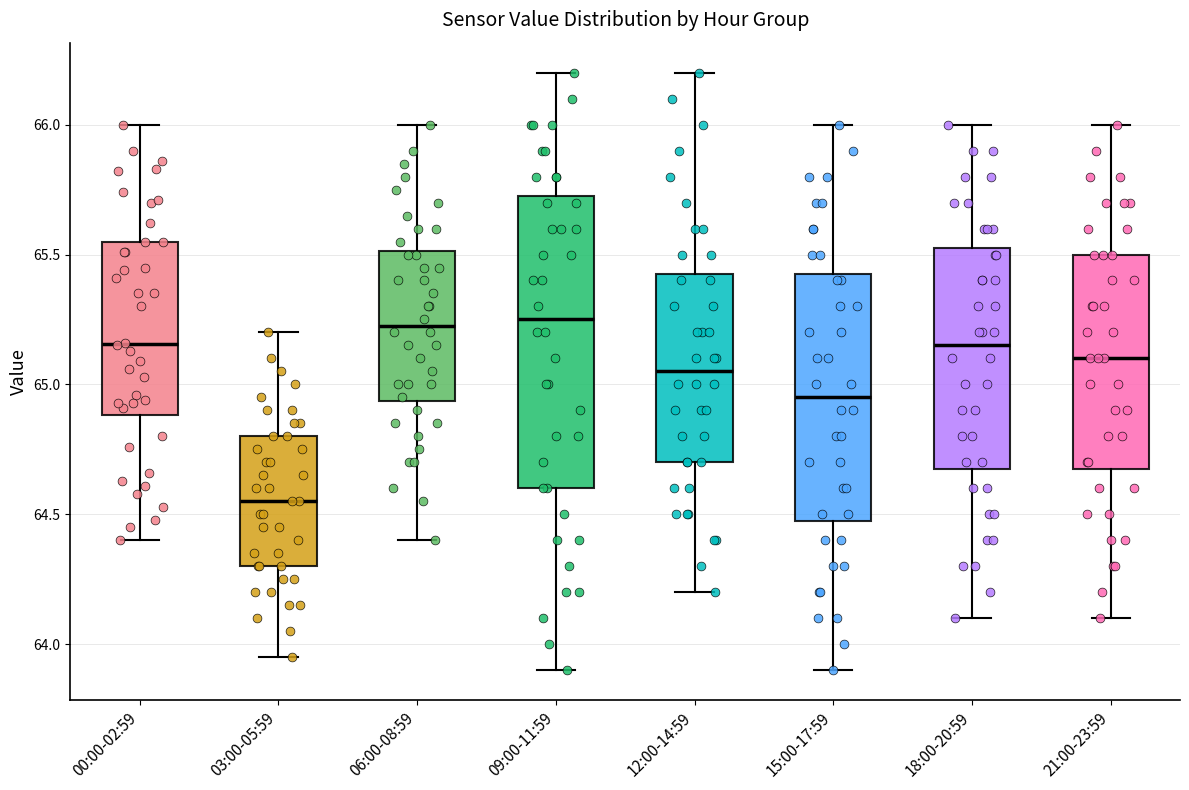

Reading left to right, read every box against the y-axis: the position of its median line, the range the box covers, and the ends of its whiskers. The values are not printed on the chart, so give them approximately, as read against the axis.

00:00-02:59: median 65.15, box 64.90 to 65.55, whiskers 64.40 to 66.00
03:00-05:59: median 64.55, box 64.30 to 64.80, whiskers 63.95 to 65.20
06:00-08:59: median 65.25, box 64.95 to 65.50, whiskers 64.40 to 66.00
09:00-11:59: median 65.25, box 64.60 to 65.75, whiskers 63.90 to 66.20
12:00-14:59: median 65.05, box 64.70 to 65.45, whiskers 64.20 to 66.20
15:00-17:59: median 64.95, box 64.50 to 65.45, whiskers 63.90 to 66.00
18:00-20:59: median 65.15, box 64.70 to 65.55, whiskers 64.10 to 66.00
21:00-23:59: median 65.10, box 64.70 to 65.50, whiskers 64.10 to 66.00